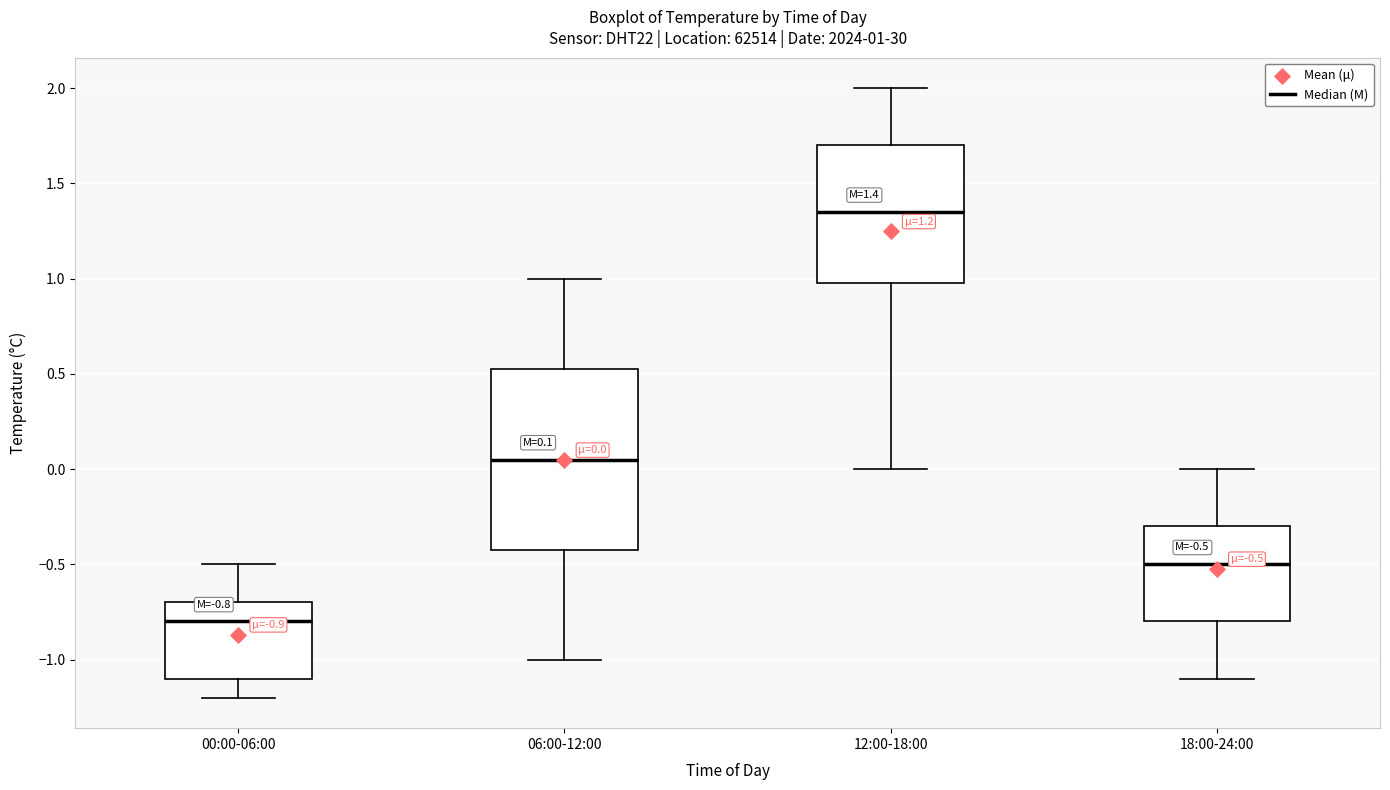

Which box's median line is the lowest?

00:00-06:00